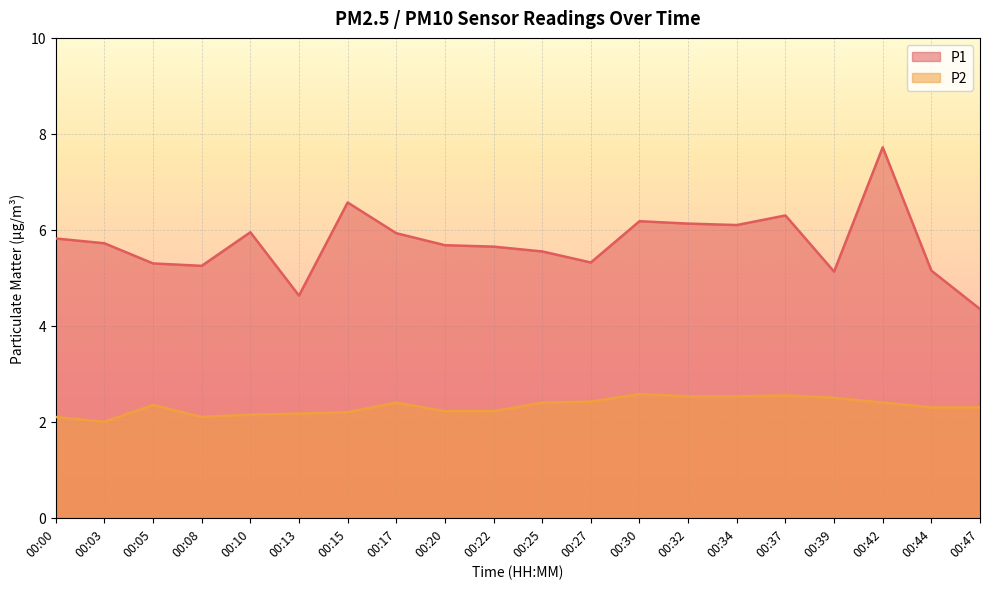

Is it true that P2 equals 2.3 at 00:44?

True